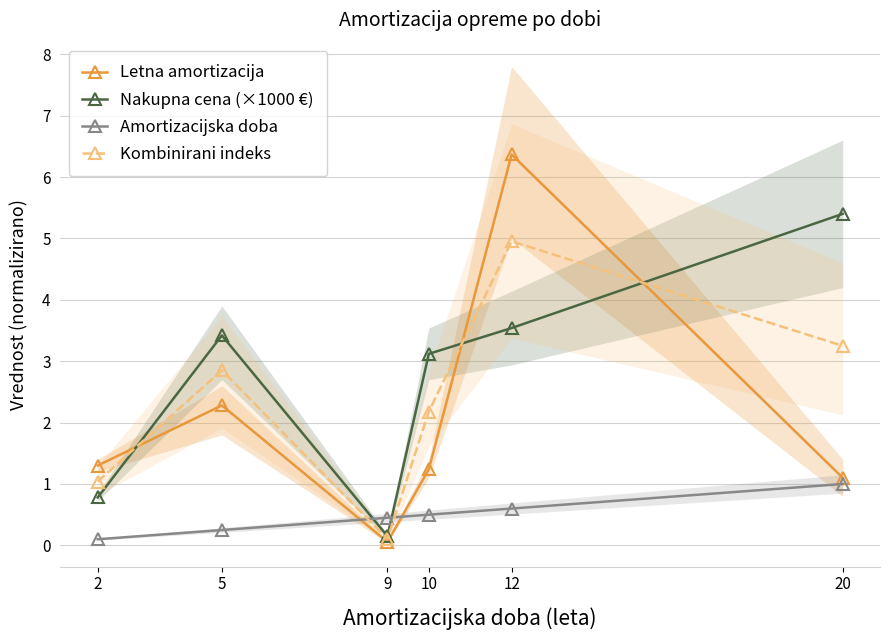

At which label does Amortizacijska doba reach its peak?

20